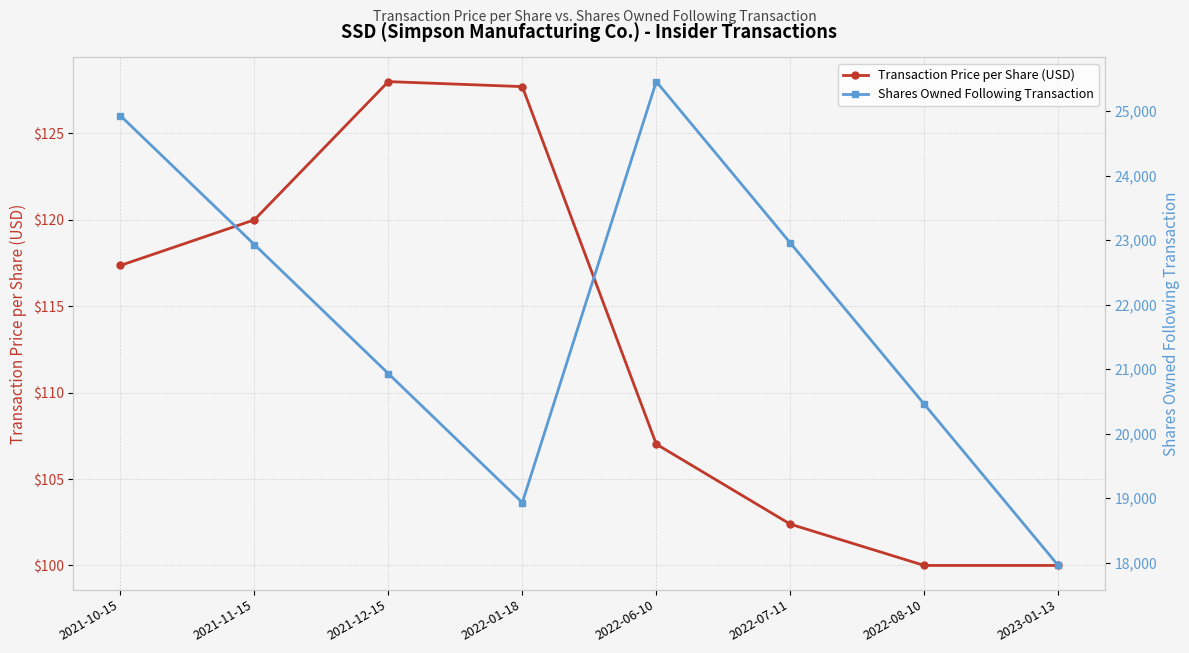

List the series in order of their overall mean, lowest first.

Transaction Price per Share (USD), Shares Owned Following Transaction